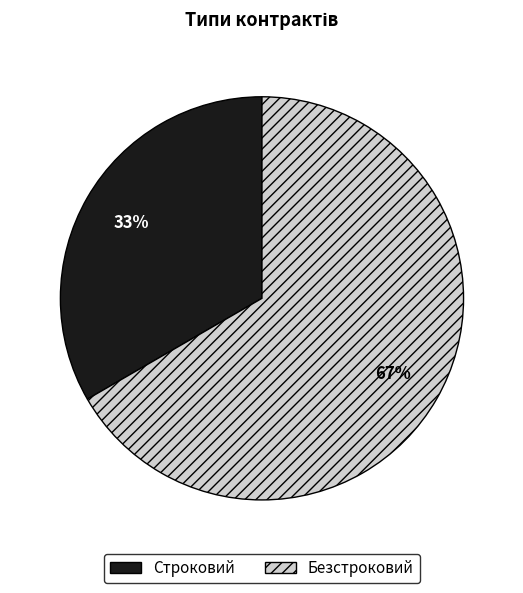

Approximately how many times larger is the value at Строковий compared to Безстроковий?

0.5